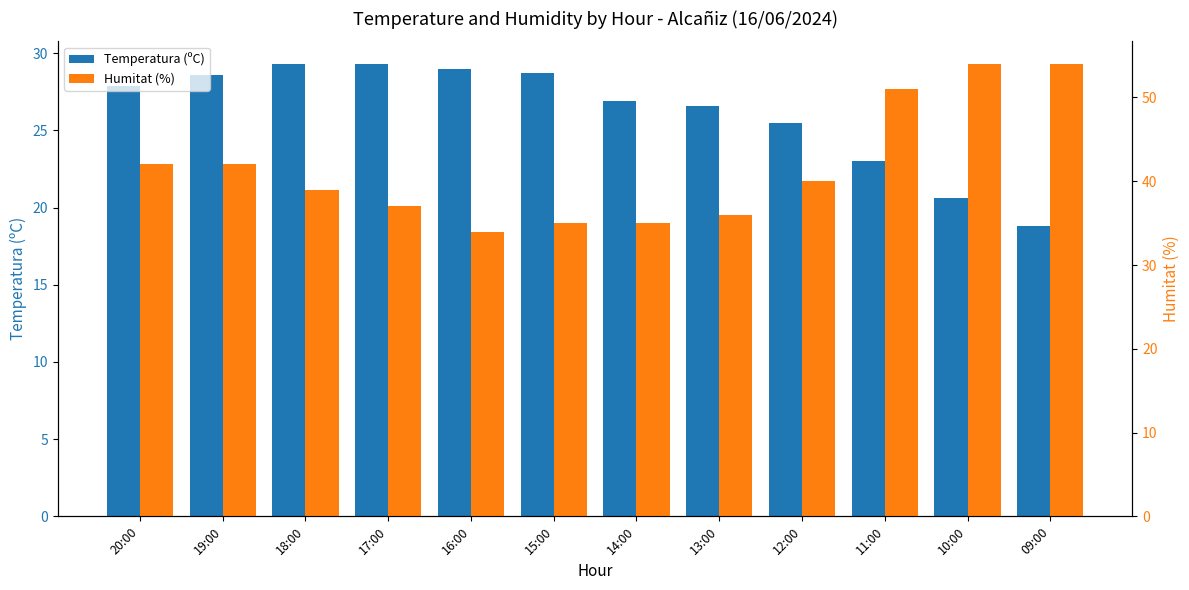

Which series has the largest total across all categories?

Humitat (%)